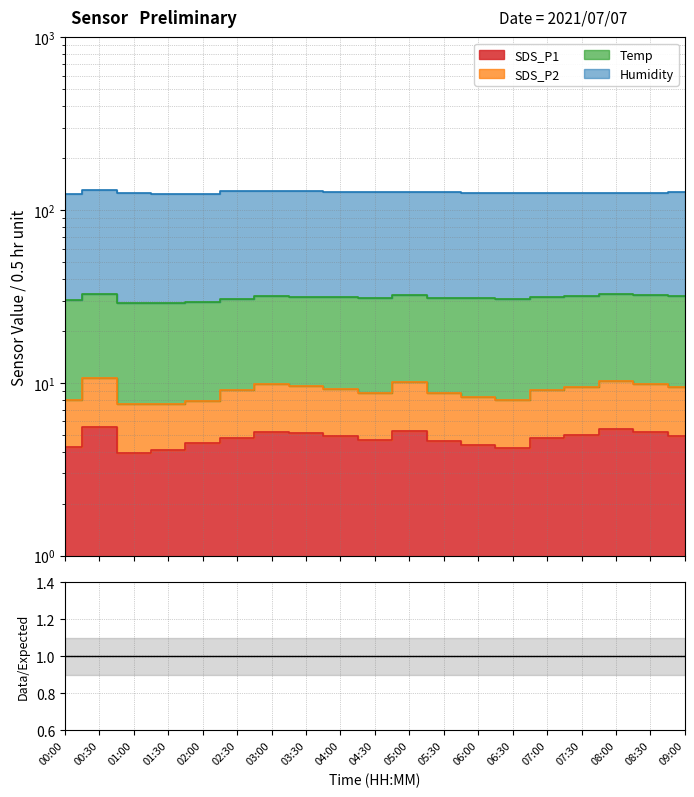

True or false: SDS_P1 and SDS_P2 cross at least once.

False